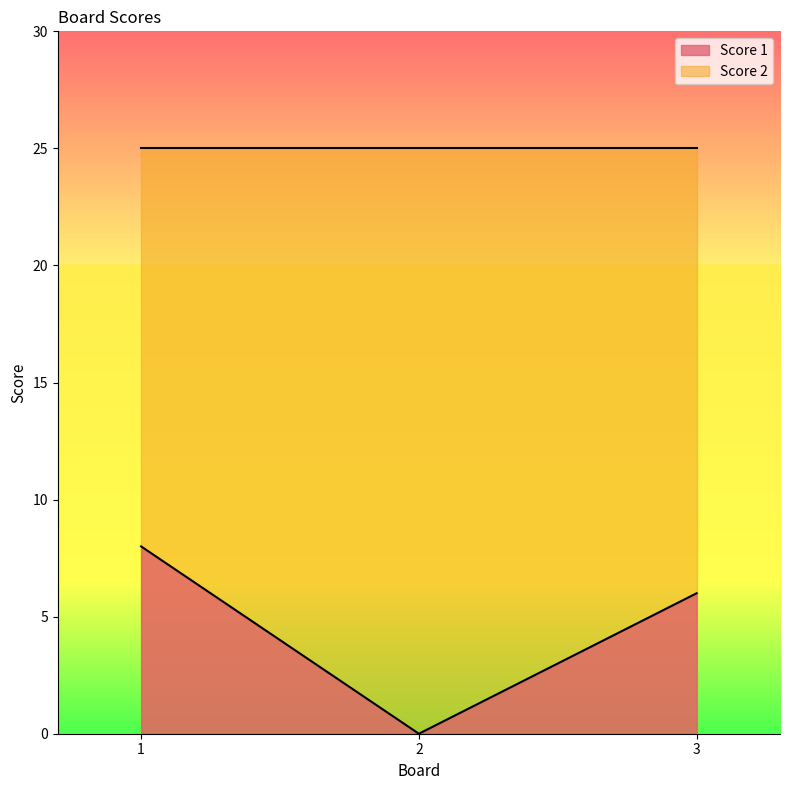

What is the sum of the values at 2 and 1?

8